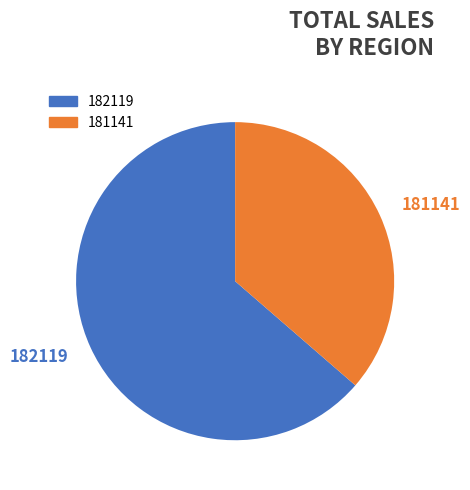

Is the sum of 181141 and 182119 greater than half?

Yes